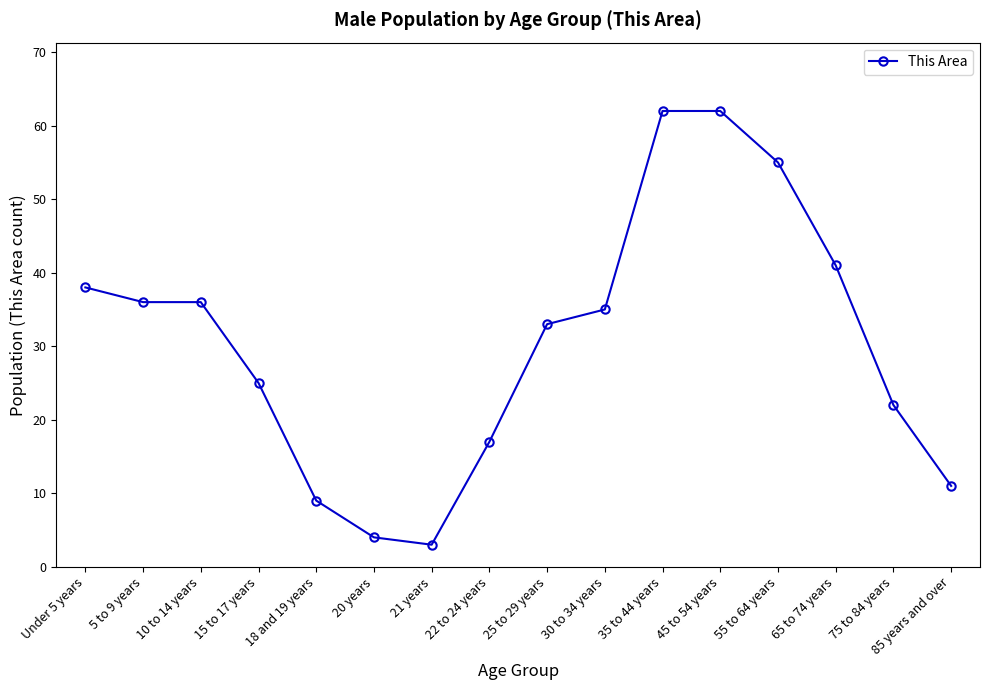

What is the sum of all values?

489